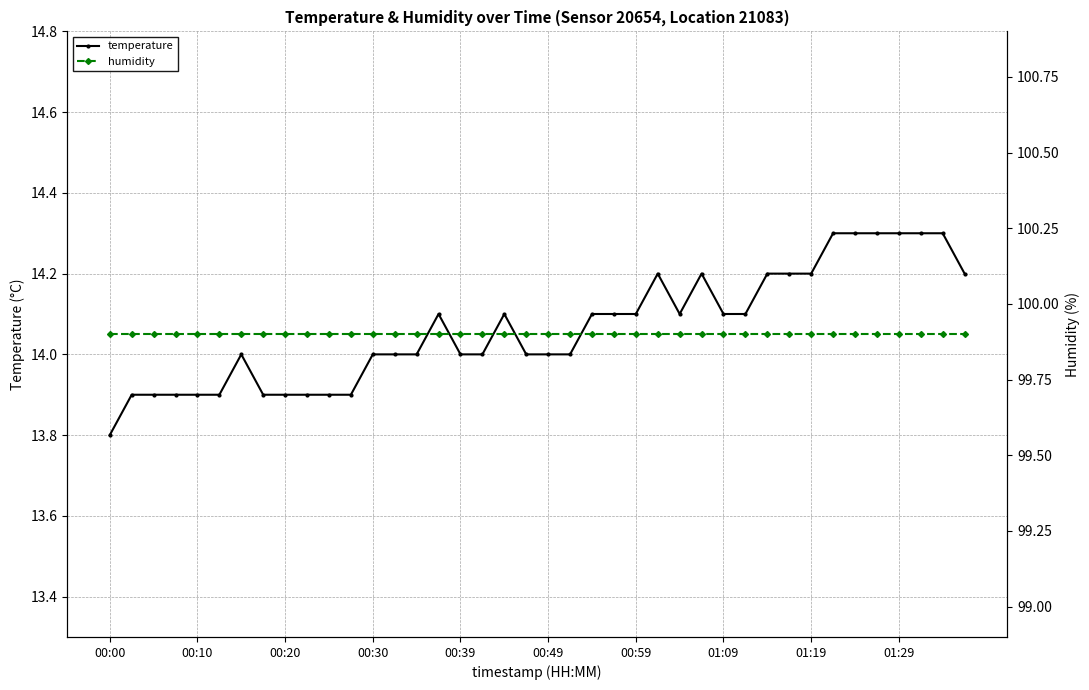

What is the sum of all humidity values?

3996.0